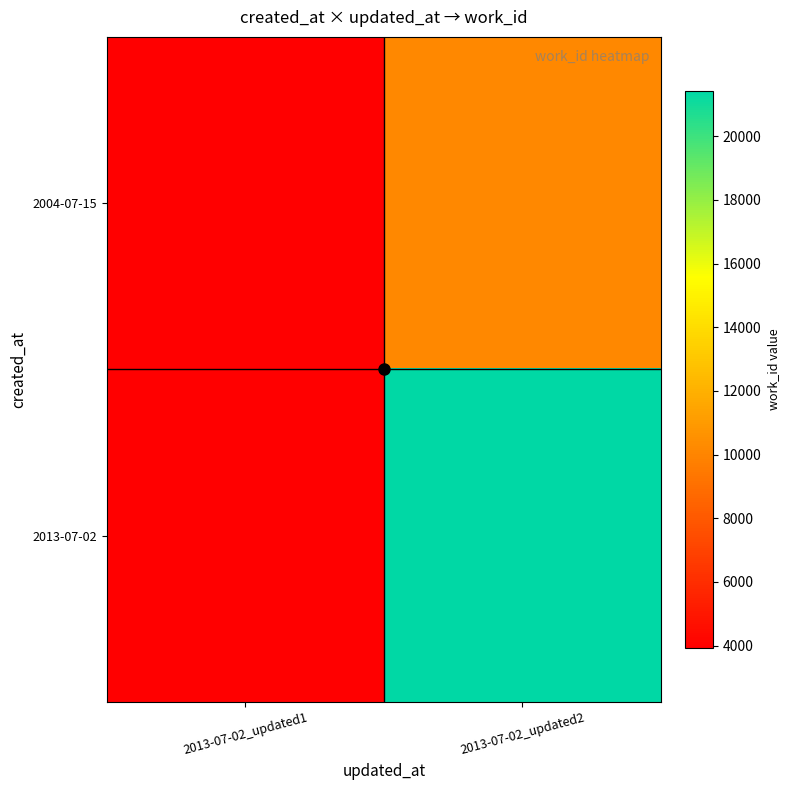

What is the total value across all series at 2013-07-02_updated1?

7854